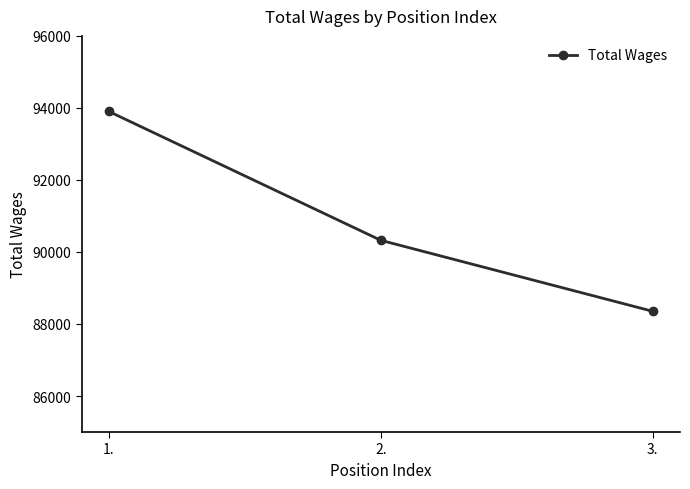

List the labels in order of value, largest first.

1., 2., 3.